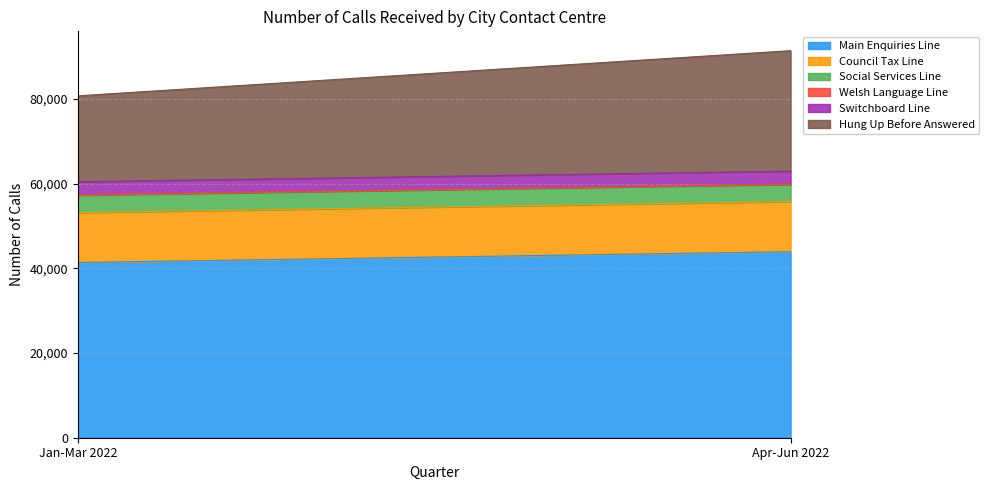

Count the number of data series in this chart.

6